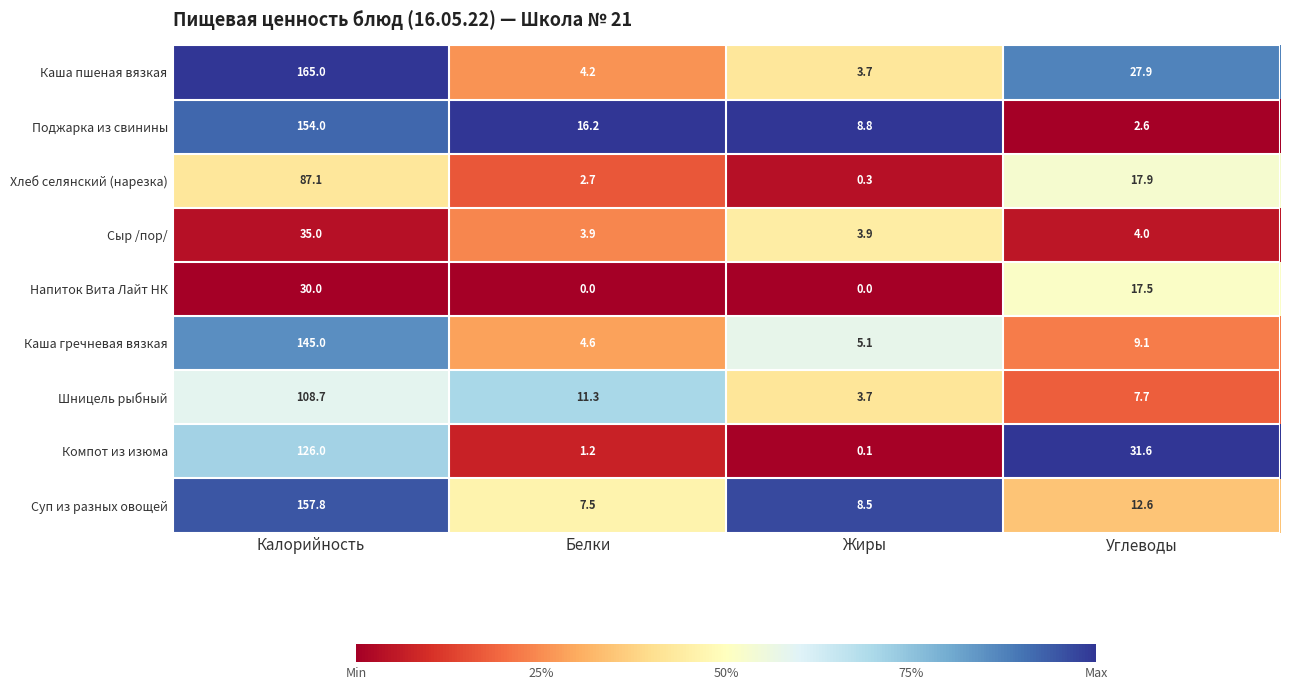

At which label does Шницель рыбный first exceed 11?

Калорийность